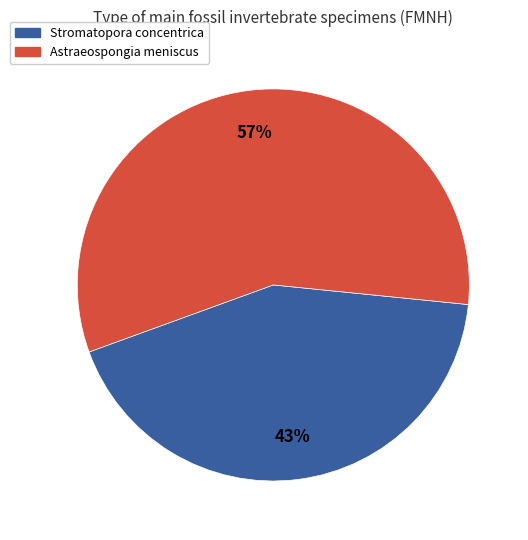

Does any single category account for the majority?

Yes